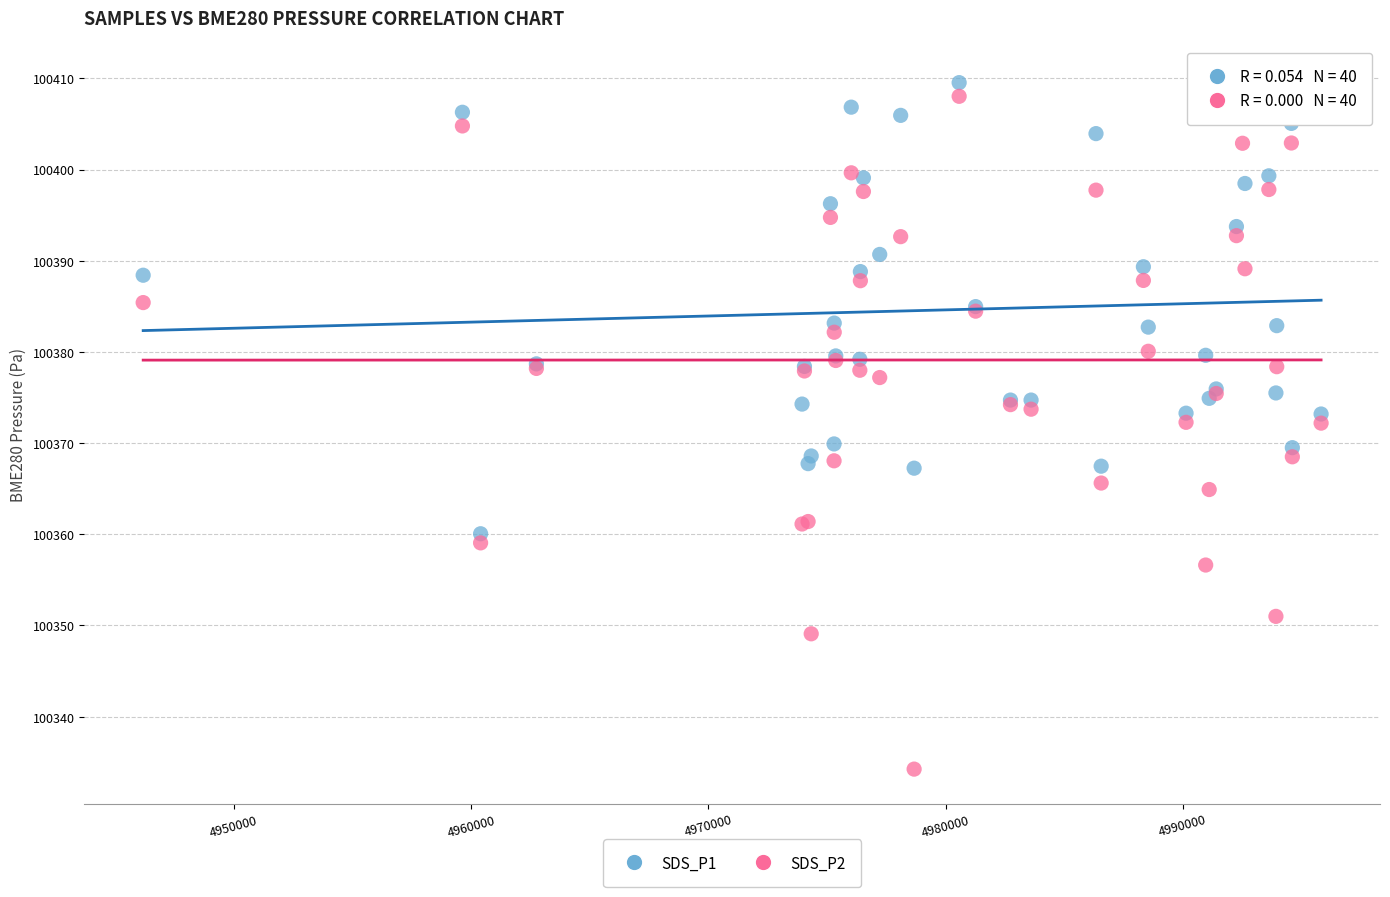

What is the X range (max minus min) for the scatter plot?

49638.0